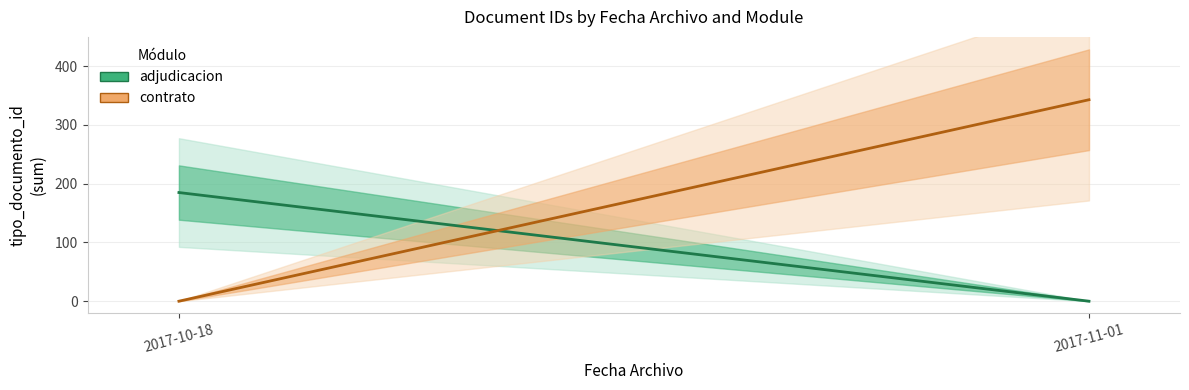

Rank the series by their maximum value, from highest to lowest.

contrato, adjudicacion